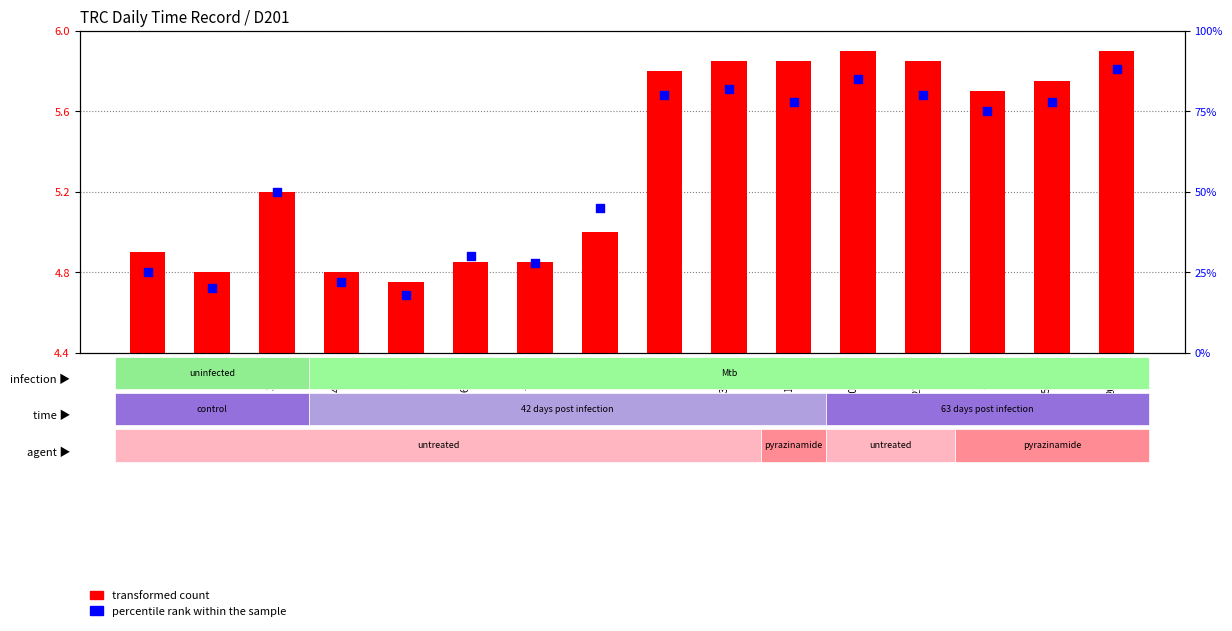

At which category is the sum across all series the highest?

26-Tue